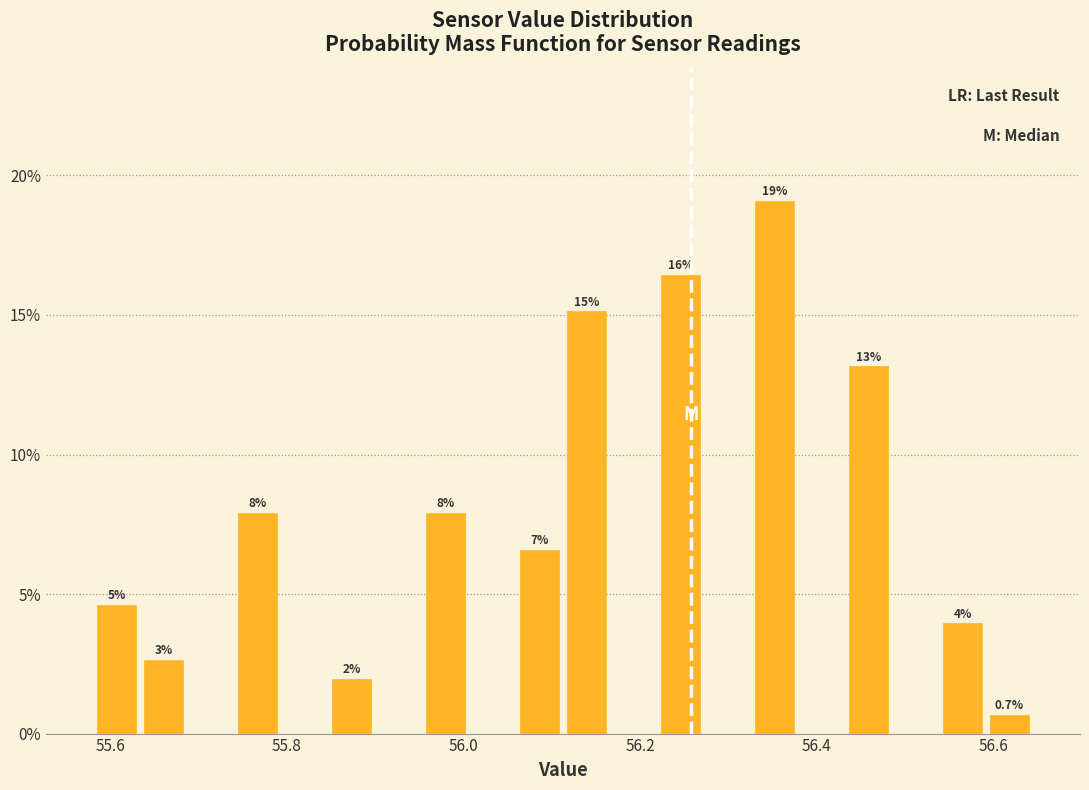

Read against the x-axis, roughly where is the centre of the tallest bar?

56.36